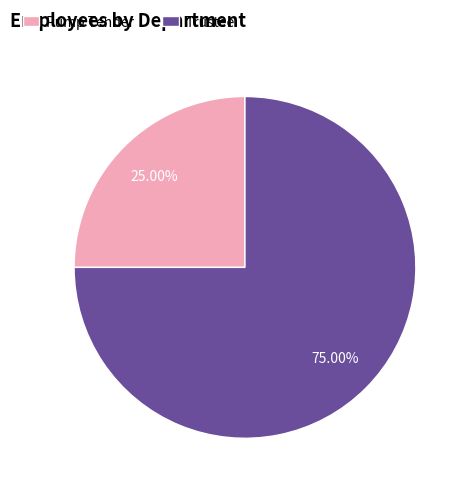

Which slice is the largest?

Trustee